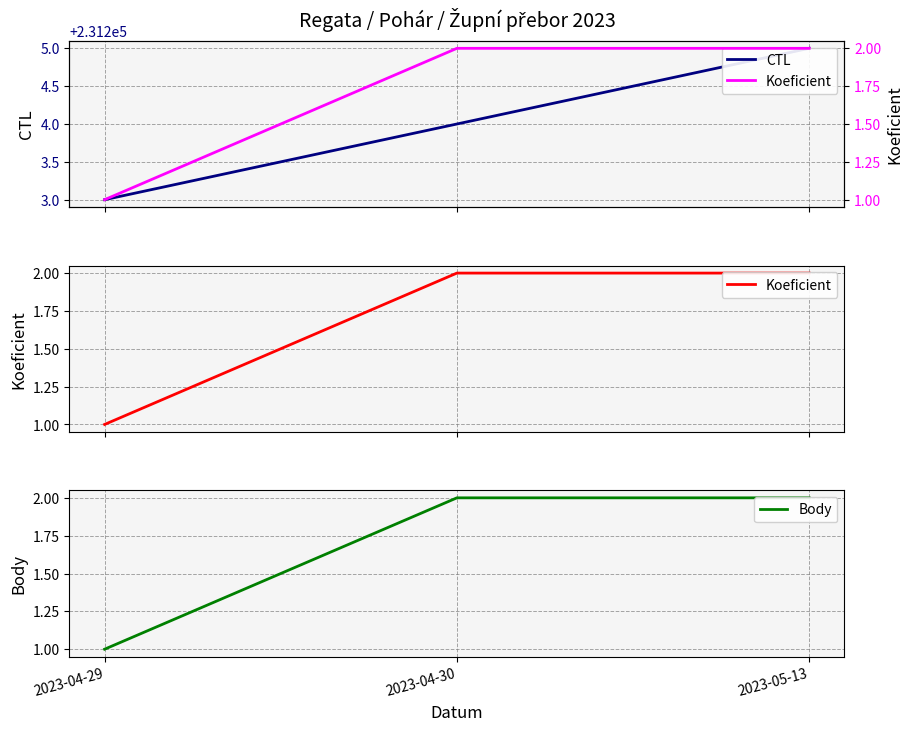

Does the chart display data point markers on the line(s)?

No